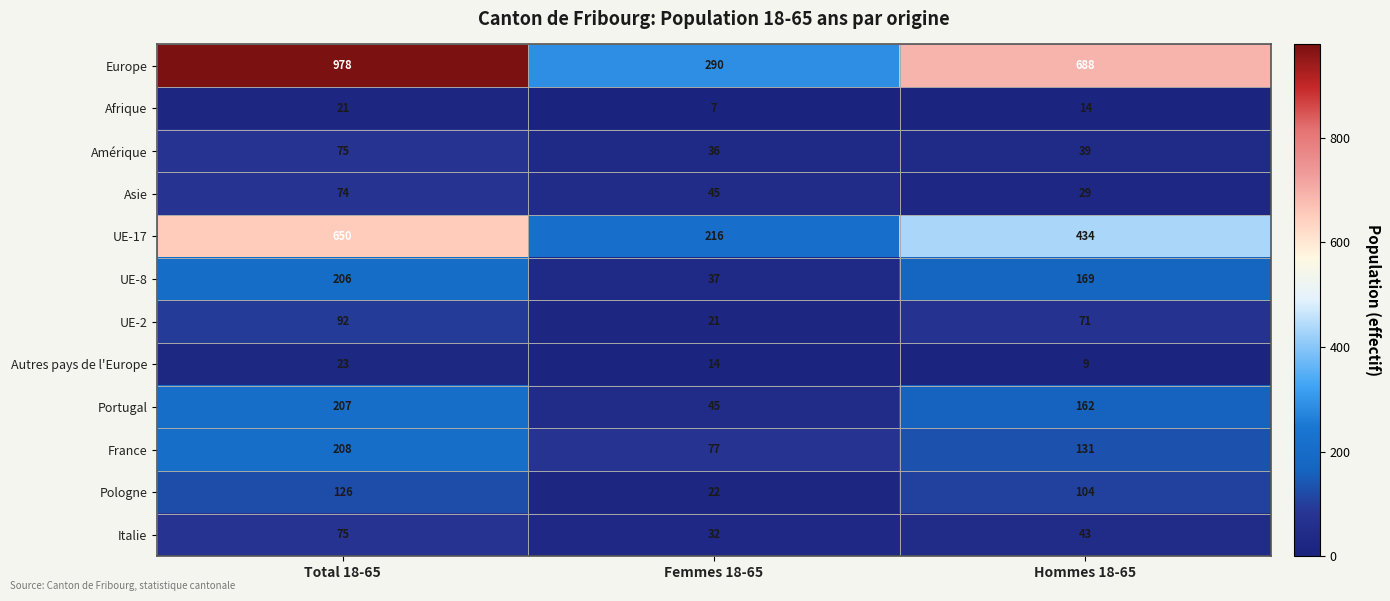

What is the average value of the UE-8 series?

137